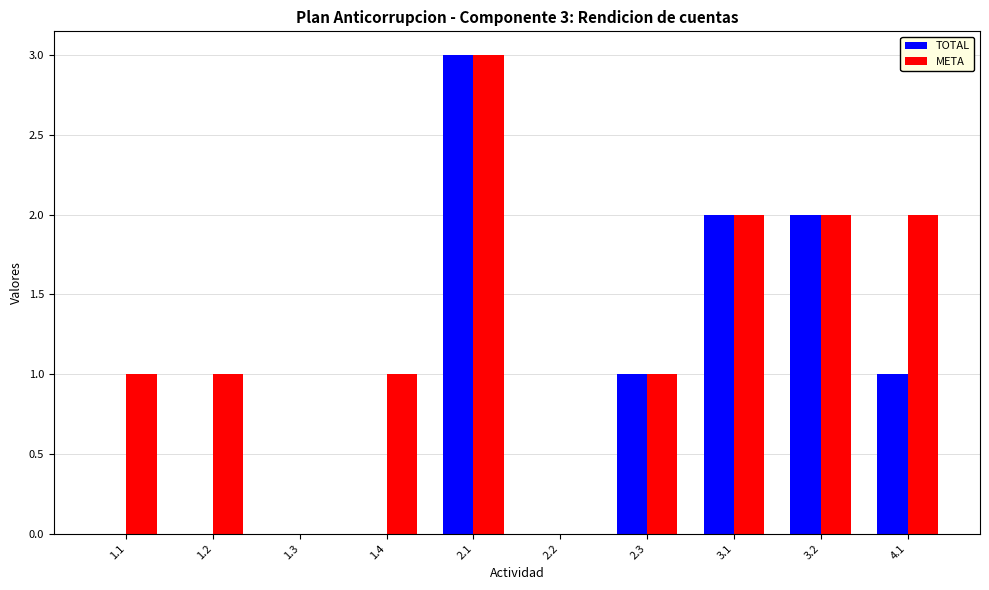

What is the sum of all TOTAL values?

9